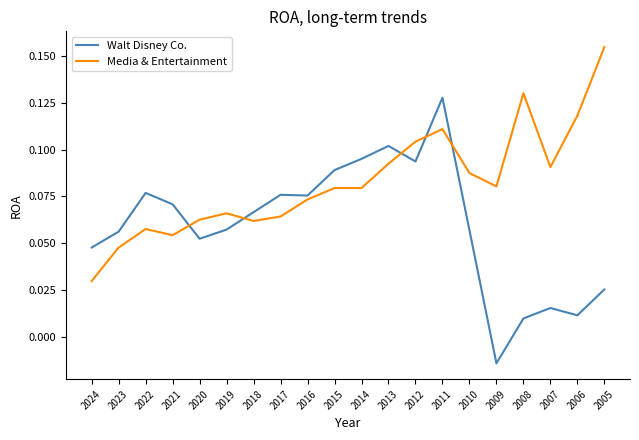

At 2012, list the series in order from smallest to largest.

Walt Disney Co., Media & Entertainment